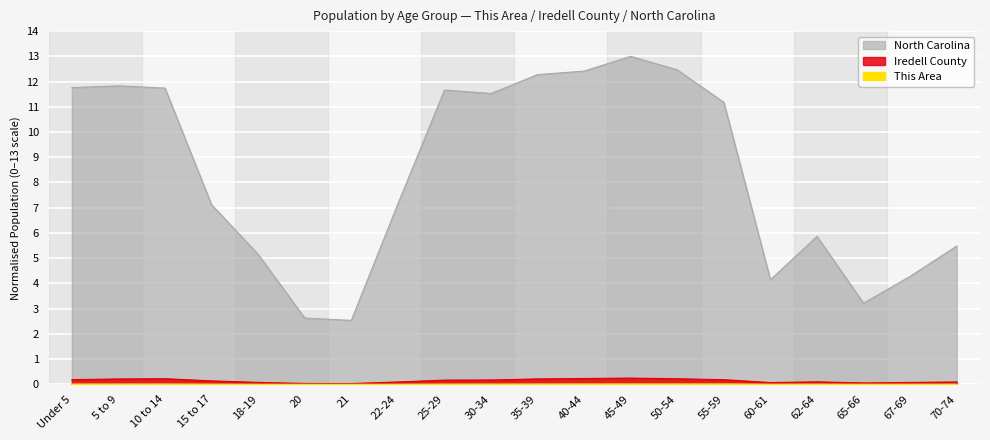

At which category is the sum across all series the highest?

45-49